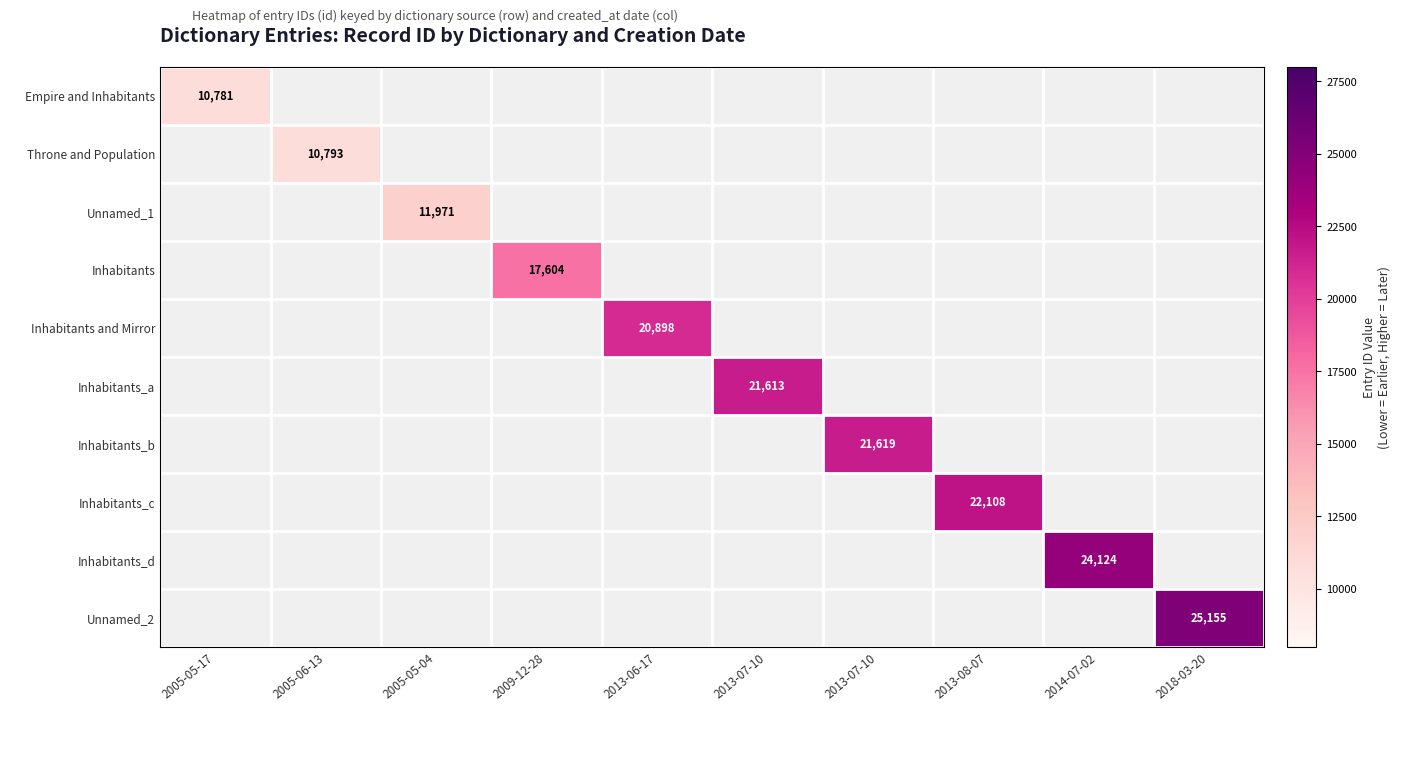

How many values in Unnamed_2 are above zero?

1